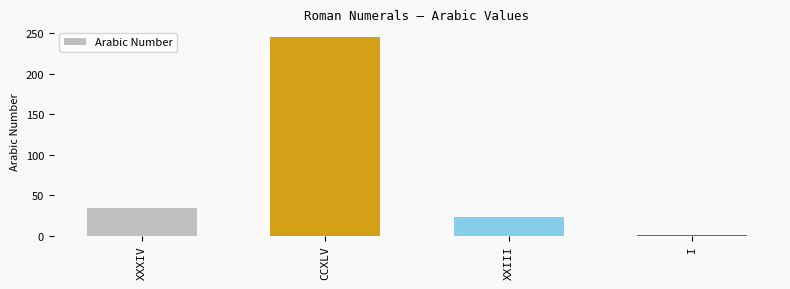

What is the minimum value shown in the chart?

1